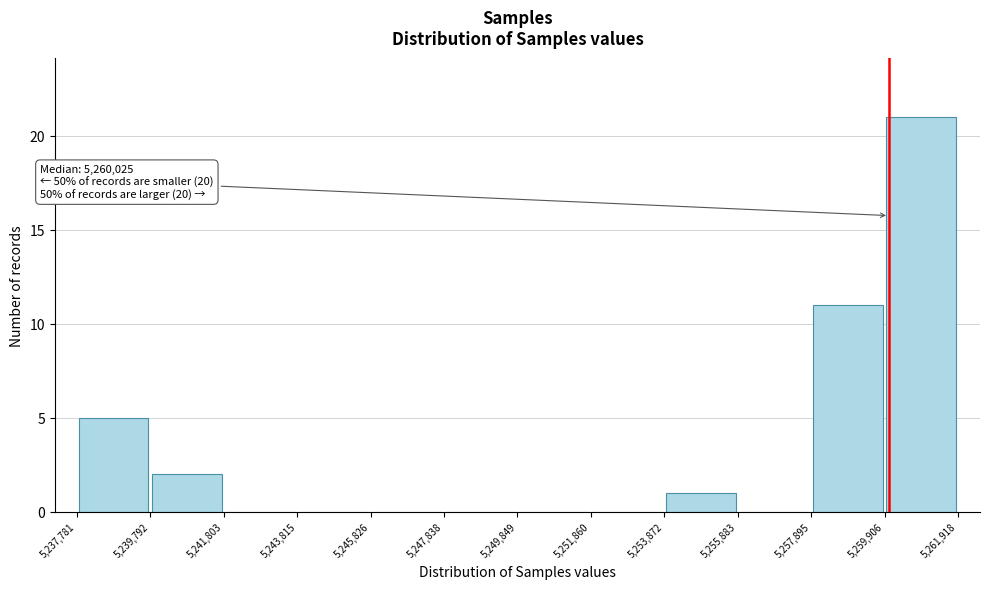

Which range on the x-axis has the tallest bar?

5,259,906 to 5,261,918